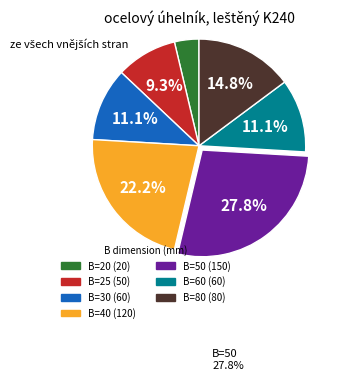

Is there any slice that represents more than half of the pie?

No